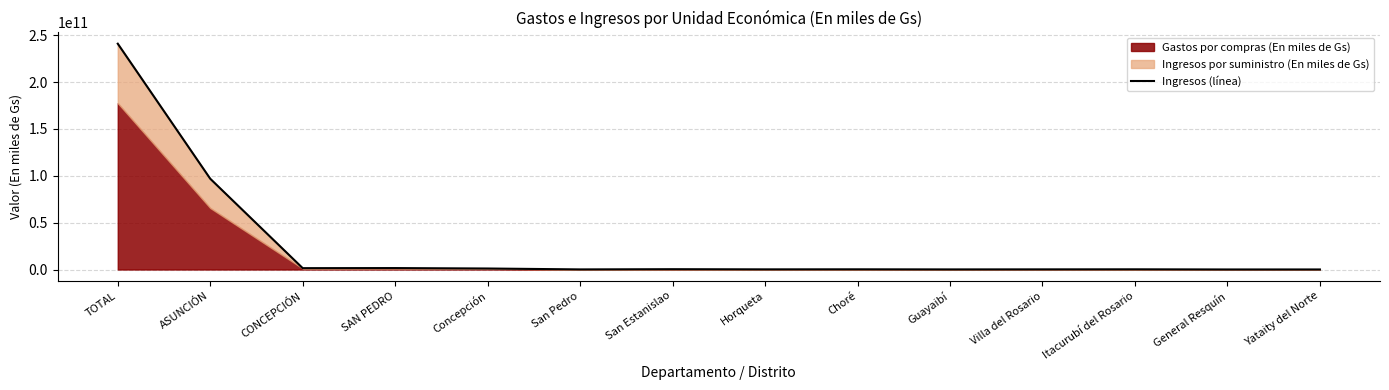

Which label corresponds to the smallest value in the chart?

General Resquín